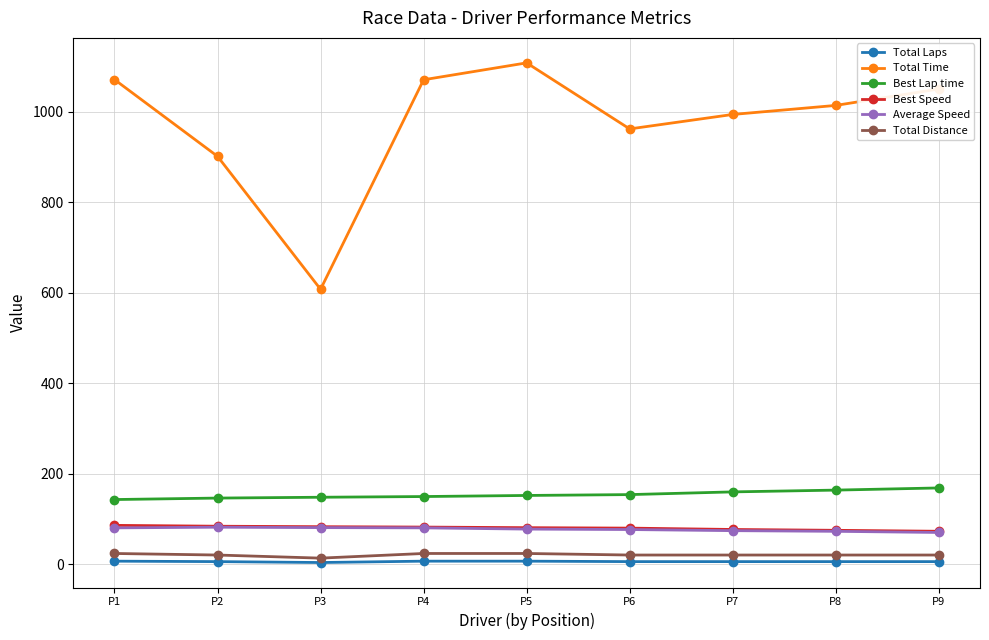

Read the Total Distance value at P5.

24.0